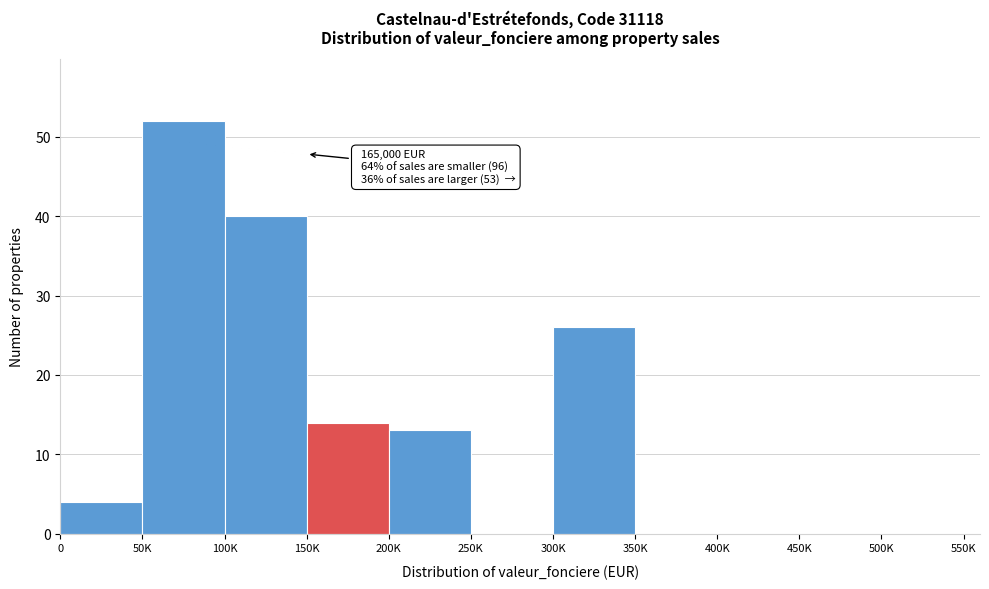

Reading left to right, transcribe all the data shown in this chart.

0=4	50K=52	100K=40	150K=14	200K=13	250K=0	300K=26	350K=0	400K=0	450K=0	500K=0